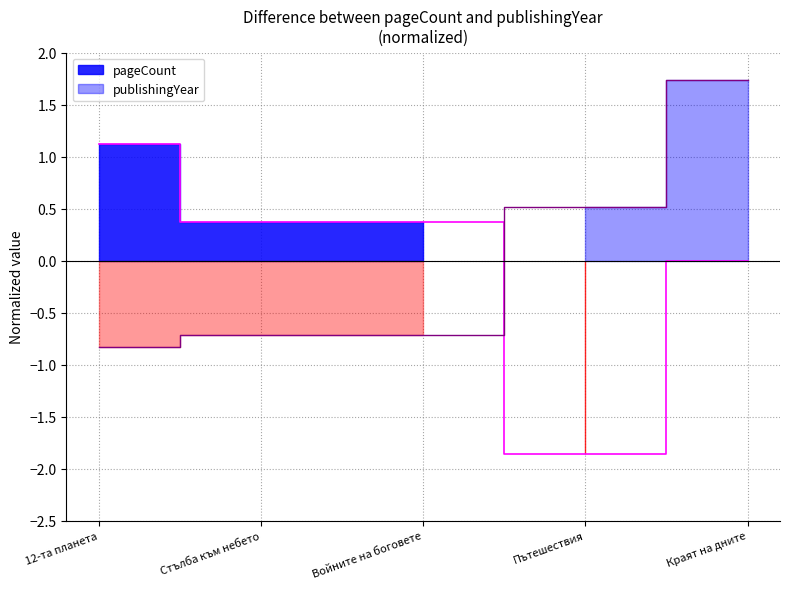

How many times do pageCount and publishingYear cross each other?

1